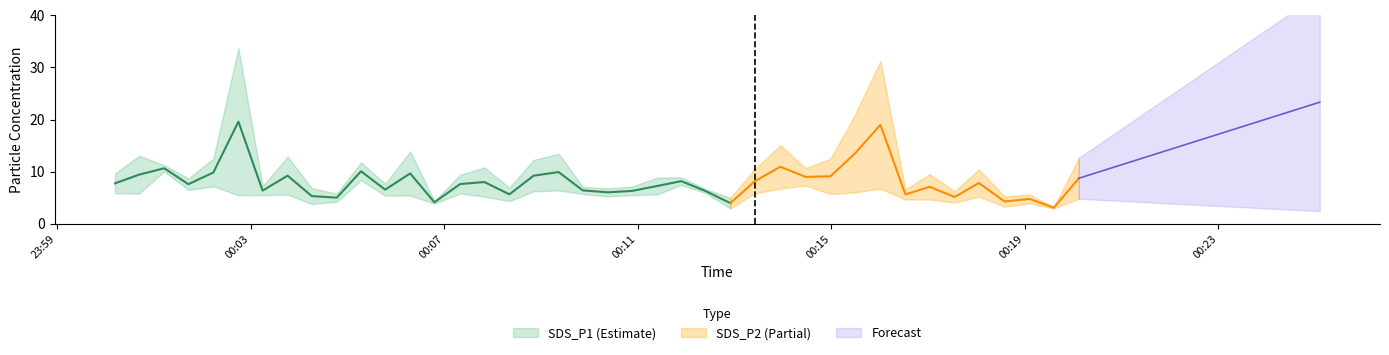

What is the smallest value displayed?

2.9